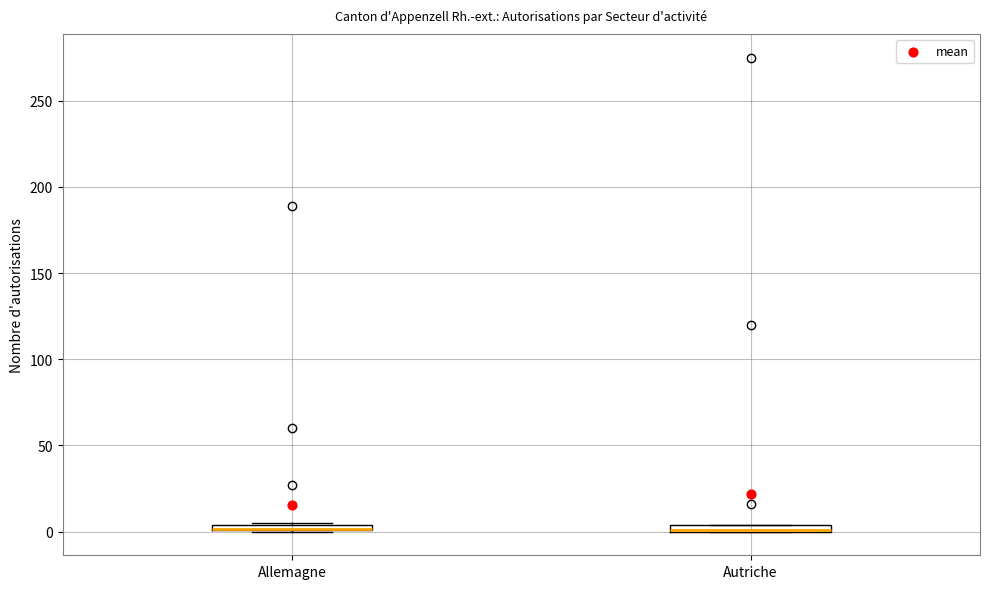

Where is the lower edge of the box for Allemagne on the y-axis? The values are not printed on the chart, so give them approximately, as read against the axis.

0